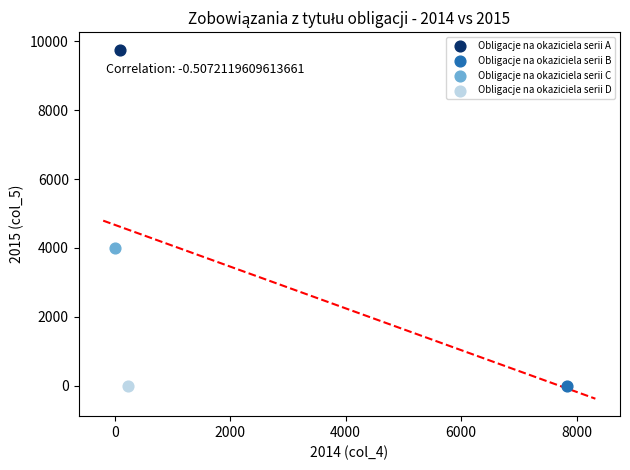

What are all the series names shown in the legend?

Obligacje na okaziciela serii A, Obligacje na okaziciela serii B, Obligacje na okaziciela serii C, Obligacje na okaziciela serii D